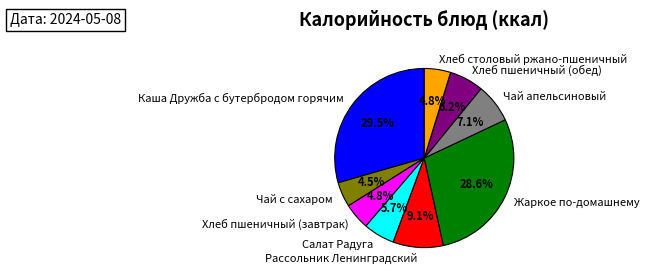

Which has a higher value, Салат Радуга or Рассольник Ленинградский?

Рассольник Ленинградский